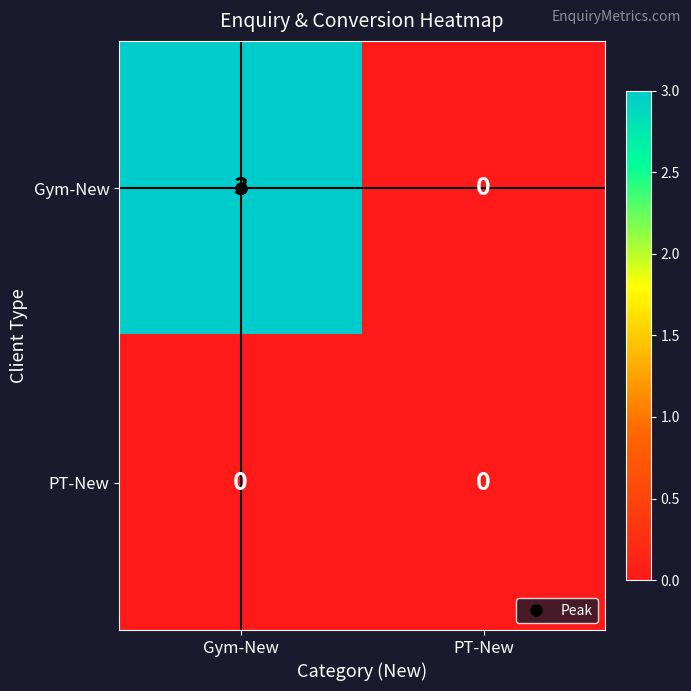

At which label is Gym-New closest to 1?

PT-New